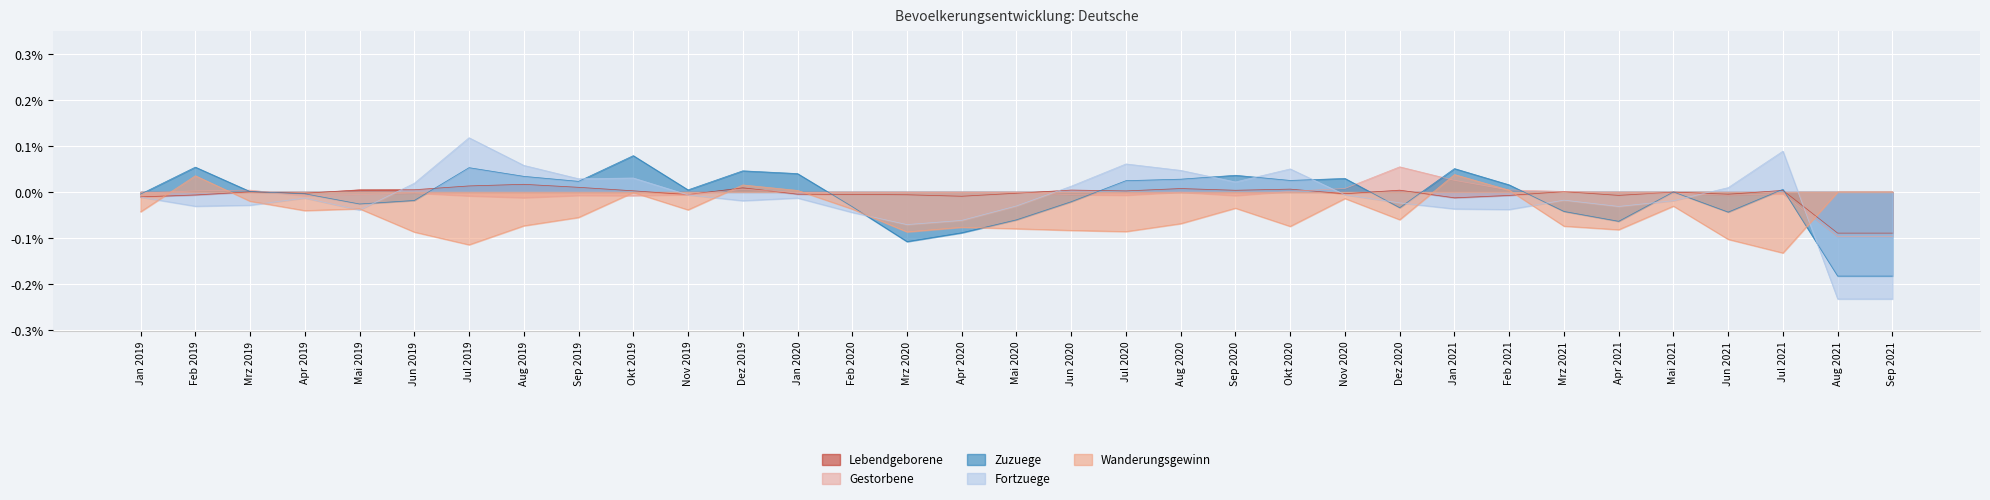

Reading left to right, transcribe all the data shown in this chart.

Lebendgeborene: Jan 2019=-0.0	Feb 2019=-0.0	Mrz 2019=0.0	Apr 2019=-0.0	Mai 2019=0.0	Jun 2019=0.0	Jul 2019=0.0	Aug 2019=0.0	Sep 2019=0.0	Okt 2019=0.0	Nov 2019=-0.0	Dez 2019=0.0	Jan 2020=-0.0	Feb 2020=-0.0	Mrz 2020=-0.0	Apr 2020=-0.0	Mai 2020=-0.0	Jun 2020=0.0	Jul 2020=0.0	Aug 2020=0.0	Sep 2020=0.0	Okt 2020=0.0	Nov 2020=-0.0	Dez 2020=0.0	Jan 2021=-0.0	Feb 2021=-0.0	Mrz 2021=0.0	Apr 2021=-0.0	Mai 2021=-0.0	Jun 2021=-0.0	Jul 2021=0.0	Aug 2021=-0.1	Sep 2021=-0.1
Gestorbene: Jan 2019=-0.0	Feb 2019=0.0	Mrz 2019=0.0	Apr 2019=-0.0	Mai 2019=-0.0	Jun 2019=-0.0	Jul 2019=-0.0	Aug 2019=-0.0	Sep 2019=-0.0	Okt 2019=-0.0	Nov 2019=-0.0	Dez 2019=0.0	Jan 2020=-0.0	Feb 2020=-0.0	Mrz 2020=-0.0	Apr 2020=-0.0	Mai 2020=-0.0	Jun 2020=-0.0	Jul 2020=-0.0	Aug 2020=-0.0	Sep 2020=-0.0	Okt 2020=0.0	Nov 2020=0.0	Dez 2020=0.1	Jan 2021=0.0	Feb 2021=0.0	Mrz 2021=0.0	Apr 2021=-0.0	Mai 2021=-0.0	Jun 2021=-0.0	Jul 2021=-0.0	Aug 2021=-0.1	Sep 2021=-0.1
Zuzuege: Jan 2019=-0.0	Feb 2019=0.1	Mrz 2019=0.0	Apr 2019=-0.0	Mai 2019=-0.0	Jun 2019=-0.0	Jul 2019=0.1	Aug 2019=0.0	Sep 2019=0.0	Okt 2019=0.1	Nov 2019=0.0	Dez 2019=0.0	Jan 2020=0.0	Feb 2020=-0.0	Mrz 2020=-0.1	Apr 2020=-0.1	Mai 2020=-0.1	Jun 2020=-0.0	Jul 2020=0.0	Aug 2020=0.0	Sep 2020=0.0	Okt 2020=0.0	Nov 2020=0.0	Dez 2020=-0.0	Jan 2021=0.1	Feb 2021=0.0	Mrz 2021=-0.0	Apr 2021=-0.1	Mai 2021=-0.0	Jun 2021=-0.0	Jul 2021=0.0	Aug 2021=-0.2	Sep 2021=-0.2
Fortzuege: Jan 2019=-0.0	Feb 2019=-0.0	Mrz 2019=-0.0	Apr 2019=-0.0	Mai 2019=-0.0	Jun 2019=0.0	Jul 2019=0.1	Aug 2019=0.1	Sep 2019=0.0	Okt 2019=0.0	Nov 2019=-0.0	Dez 2019=-0.0	Jan 2020=-0.0	Feb 2020=-0.0	Mrz 2020=-0.1	Apr 2020=-0.1	Mai 2020=-0.0	Jun 2020=0.0	Jul 2020=0.1	Aug 2020=0.0	Sep 2020=0.0	Okt 2020=0.1	Nov 2020=-0.0	Dez 2020=-0.0	Jan 2021=-0.0	Feb 2021=-0.0	Mrz 2021=-0.0	Apr 2021=-0.0	Mai 2021=-0.0	Jun 2021=0.0	Jul 2021=0.1	Aug 2021=-0.2	Sep 2021=-0.2
Wanderungsgewinn: Jan 2019=-0.0	Feb 2019=0.0	Mrz 2019=-0.0	Apr 2019=-0.0	Mai 2019=-0.0	Jun 2019=-0.1	Jul 2019=-0.1	Aug 2019=-0.1	Sep 2019=-0.1	Okt 2019=-0.0	Nov 2019=-0.0	Dez 2019=0.0	Jan 2020=0.0	Feb 2020=-0.0	Mrz 2020=-0.1	Apr 2020=-0.1	Mai 2020=-0.1	Jun 2020=-0.1	Jul 2020=-0.1	Aug 2020=-0.1	Sep 2020=-0.0	Okt 2020=-0.1	Nov 2020=-0.0	Dez 2020=-0.1	Jan 2021=0.0	Feb 2021=0.0	Mrz 2021=-0.1	Apr 2021=-0.1	Mai 2021=-0.0	Jun 2021=-0.1	Jul 2021=-0.1	Aug 2021=0.0	Sep 2021=0.0